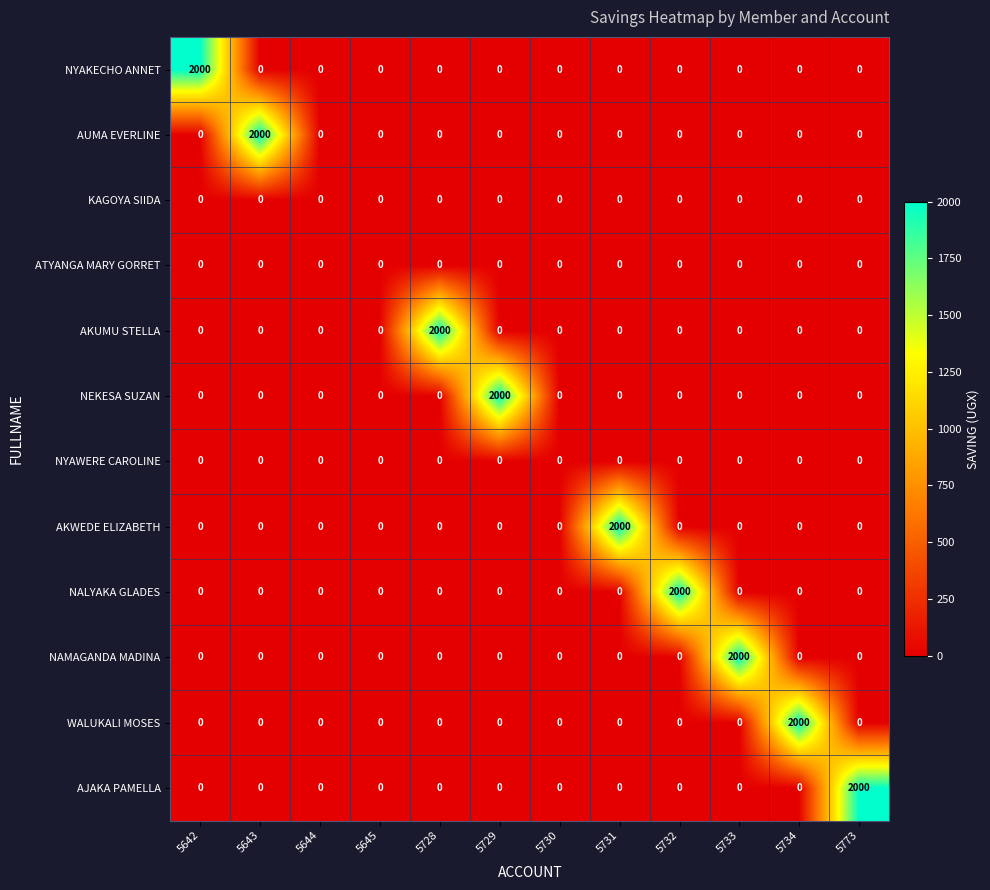

What is the average value of the AJAKA PAMELLA series?

167